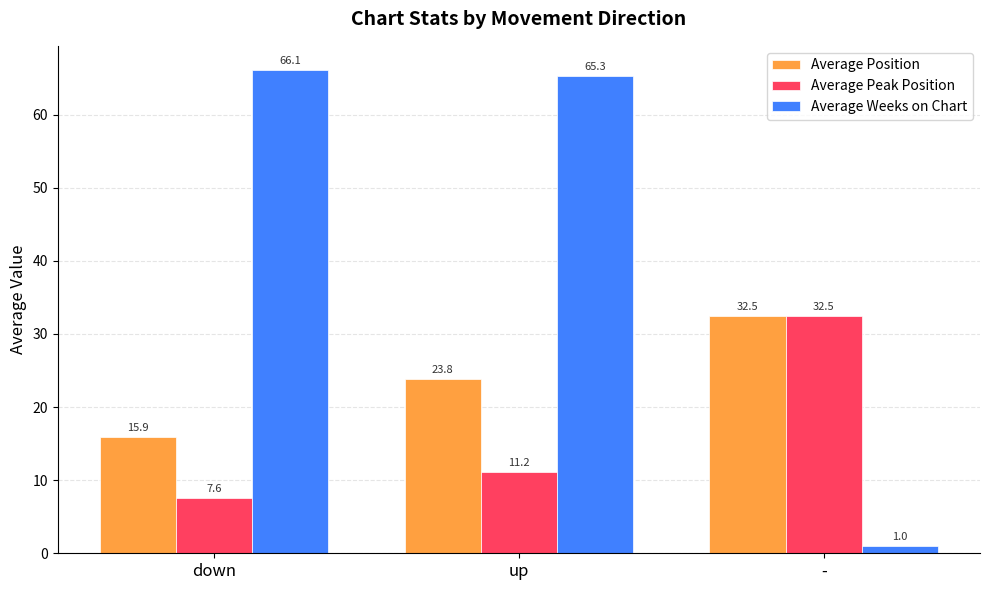

Reading left to right, extract all data points from this chart.

Average Position: down=15.9	up=23.8	-=32.5
Average Peak Position: down=7.6	up=11.2	-=32.5
Average Weeks on Chart: down=66.1	up=65.3	-=1.0